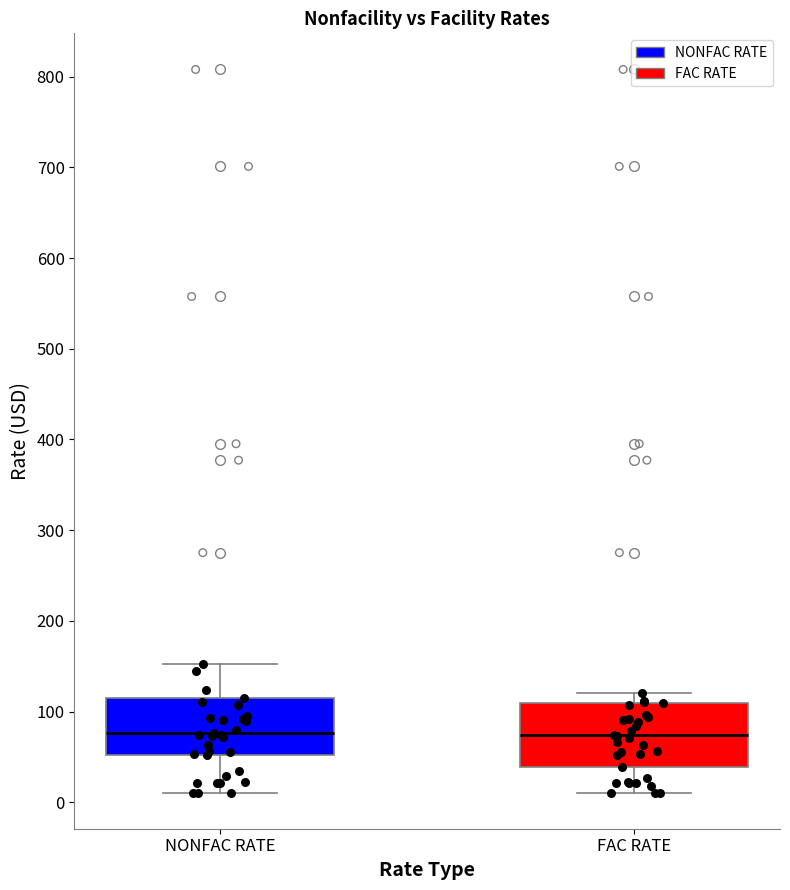

Reading left to right, read every box against the y-axis: the position of its median line, the range the box covers, and the ends of its whiskers. The values are not printed on the chart, so give them approximately, as read against the axis.

NONFAC RATE: median 80, box 50 to 110, whiskers 10 to 150
FAC RATE: median 70, box 40 to 110, whiskers 10 to 120